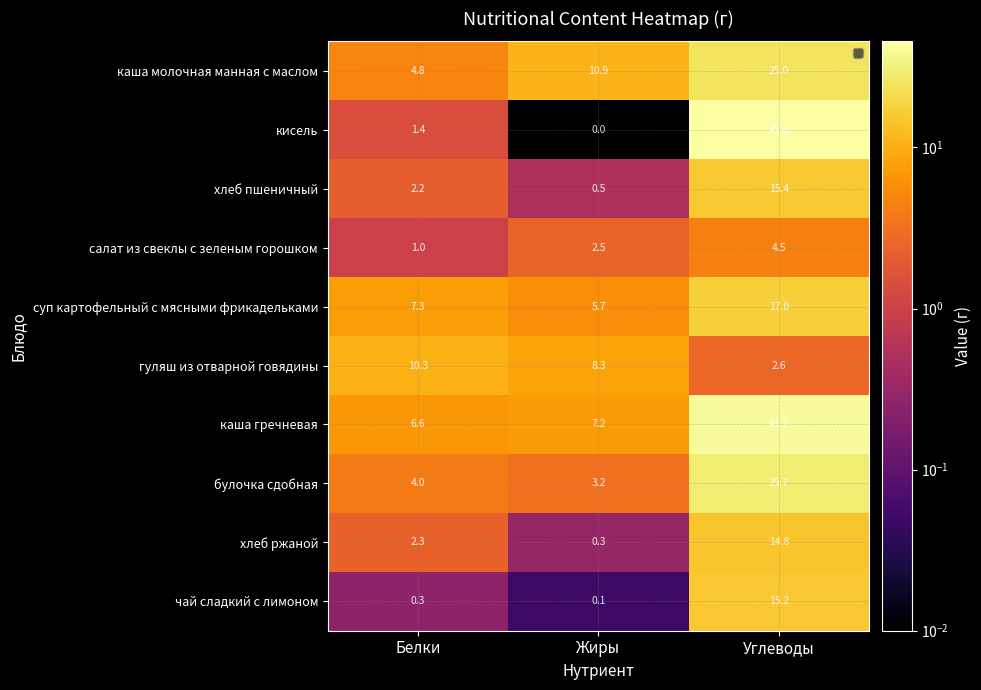

Between Жиры and Углеводы, which series saw the biggest shift?

кисель